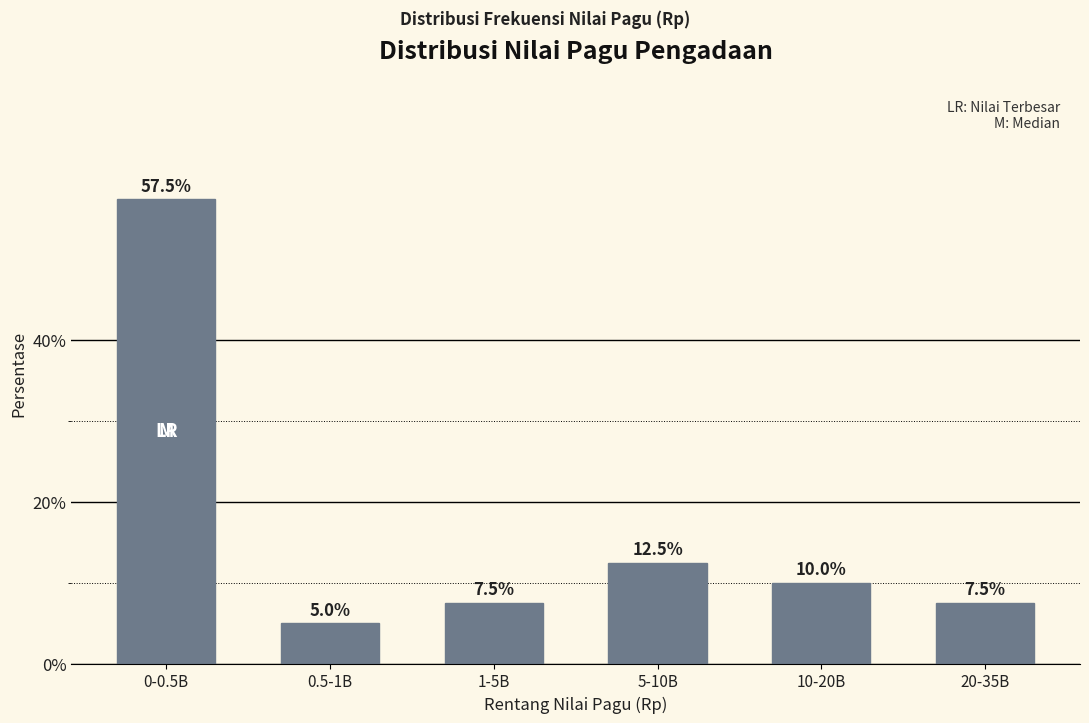

Reading left to right, extract all data points from this chart.

57.5	5.0	7.5	12.5	10.0	7.5